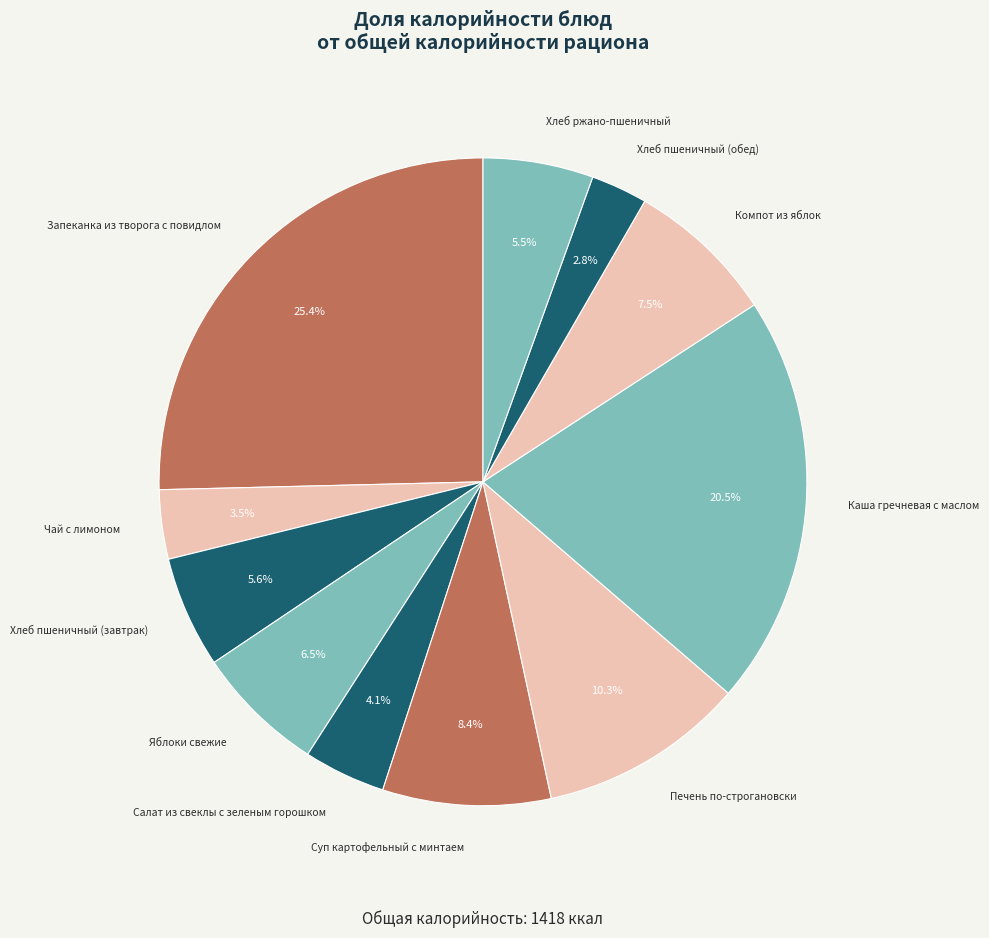

Count the number of slices in the pie.

11